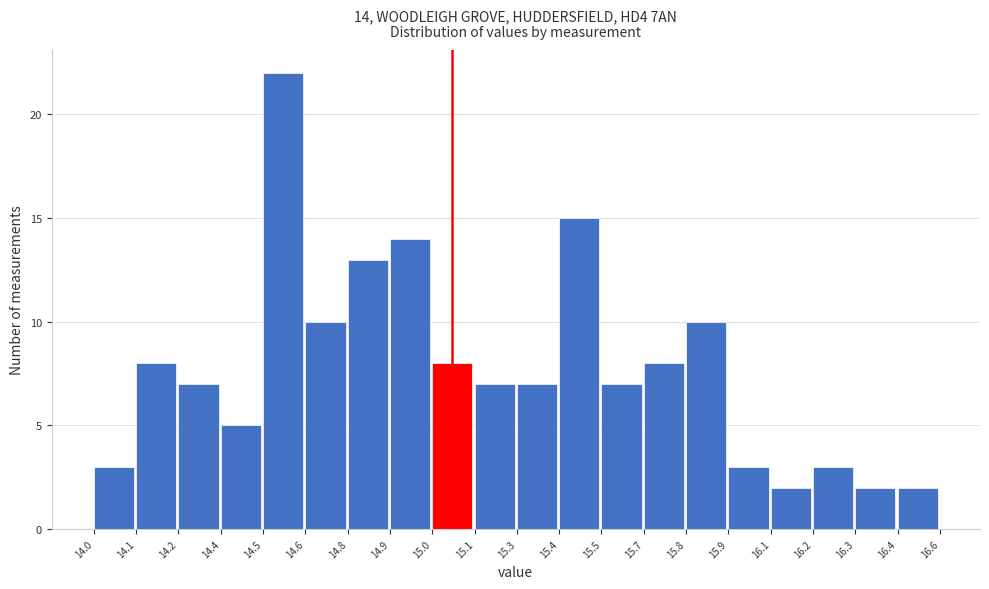

Reading left to right, extract all data points from this chart.

3	8	7	5	22	10	13	14	8	7	7	15	7	8	10	3	2	3	2	2